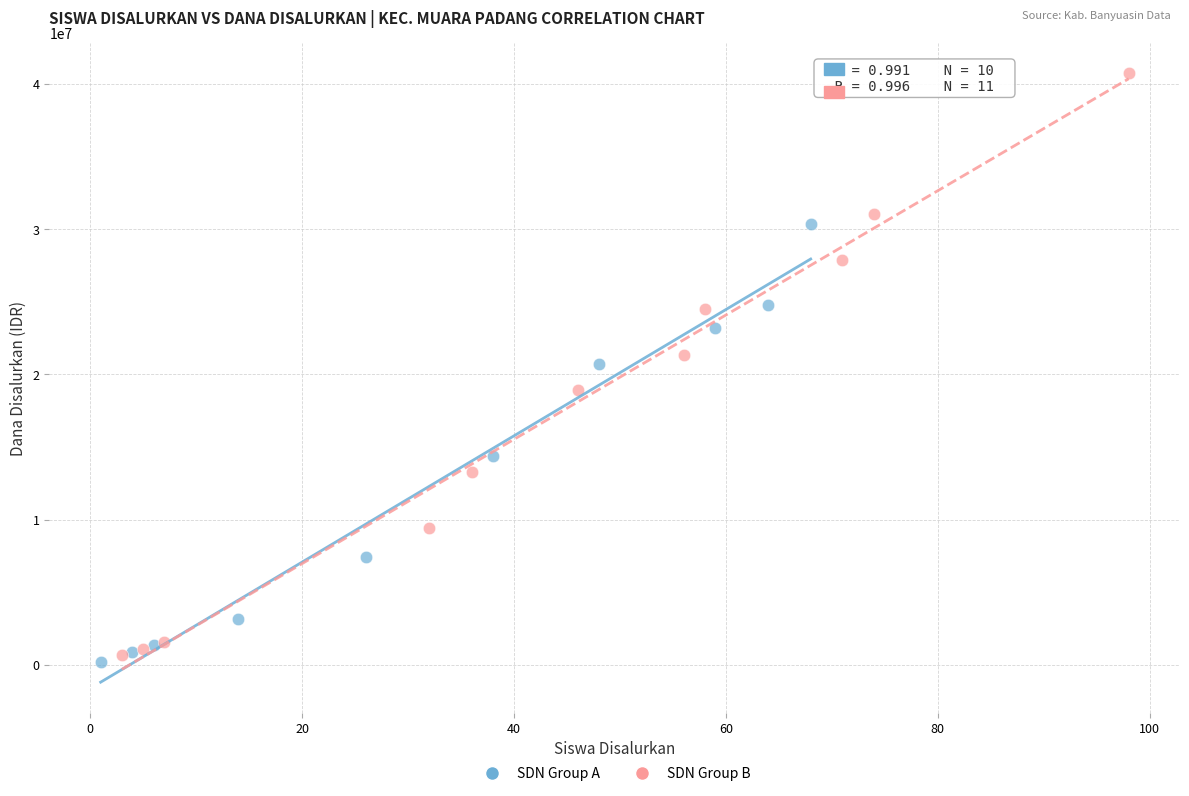

Which series reaches the maximum Y coordinate?

SDN Group B